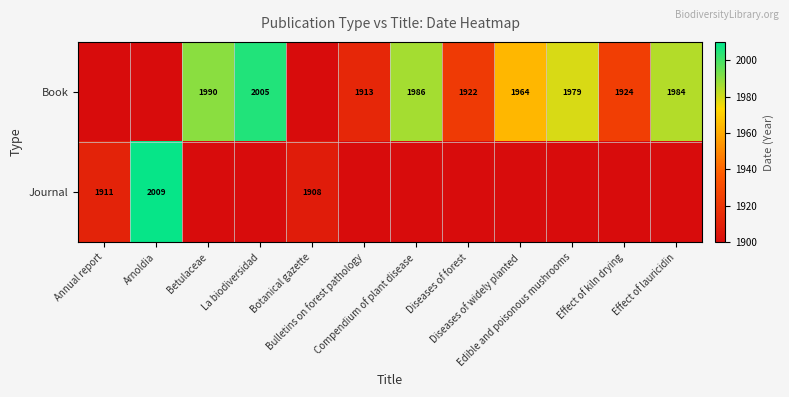

Count the number of categories in the chart.

12